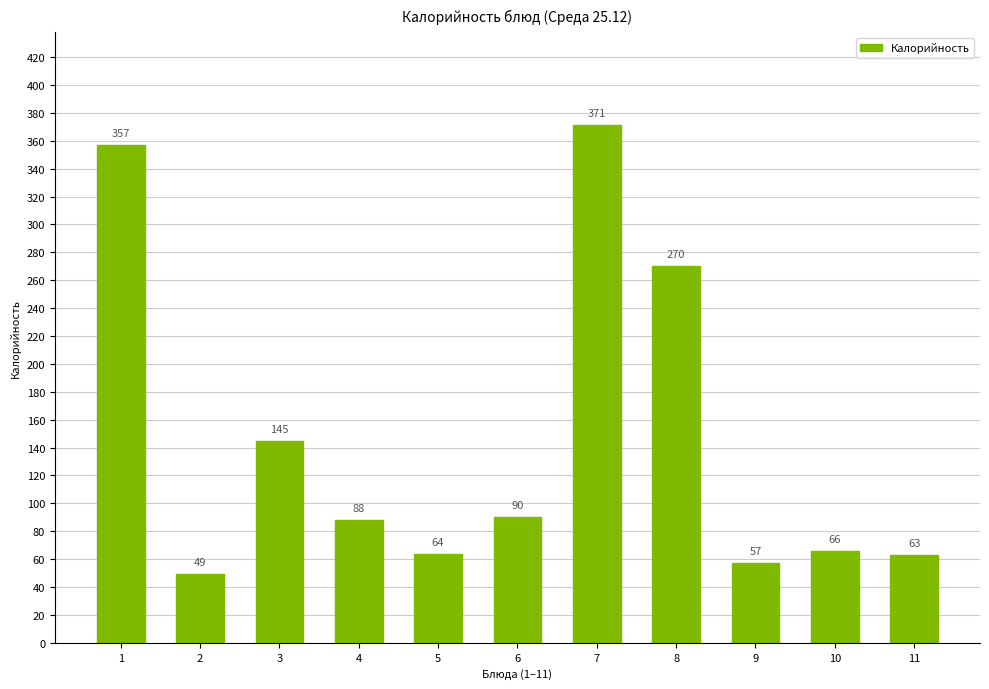

What is the maximum value shown in the chart?

371